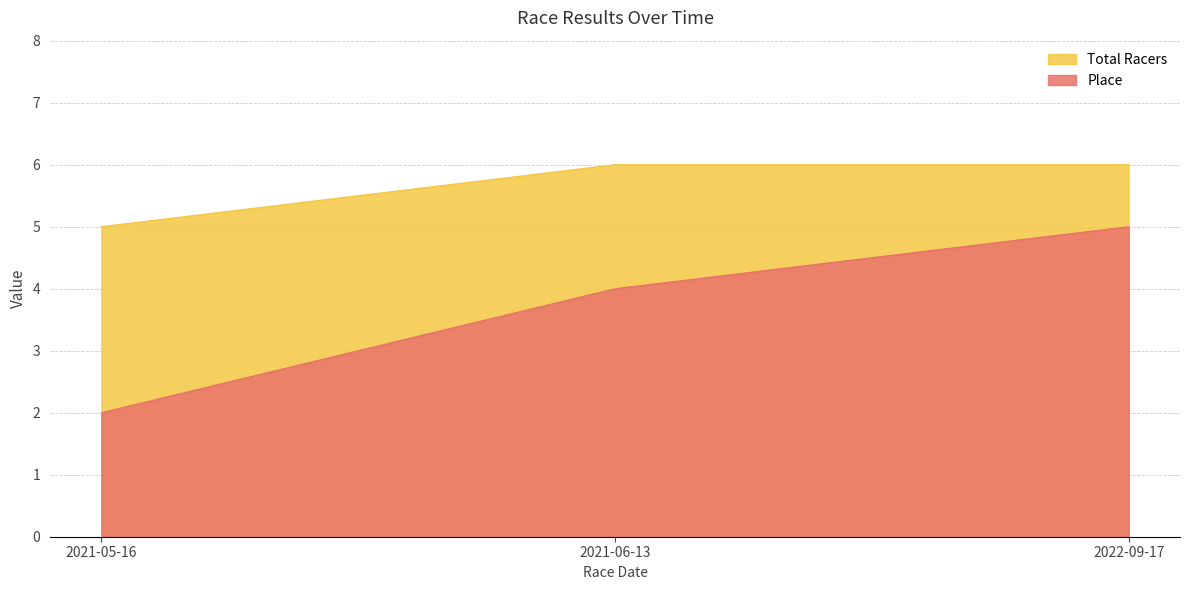

List the labels in order of Place value, largest first.

2022-09-17, 2021-06-13, 2021-05-16